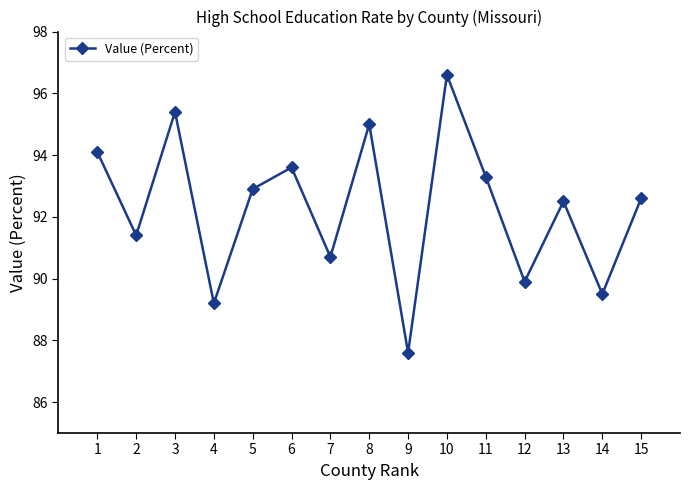

What is the difference between the maximum and minimum values?

9.0